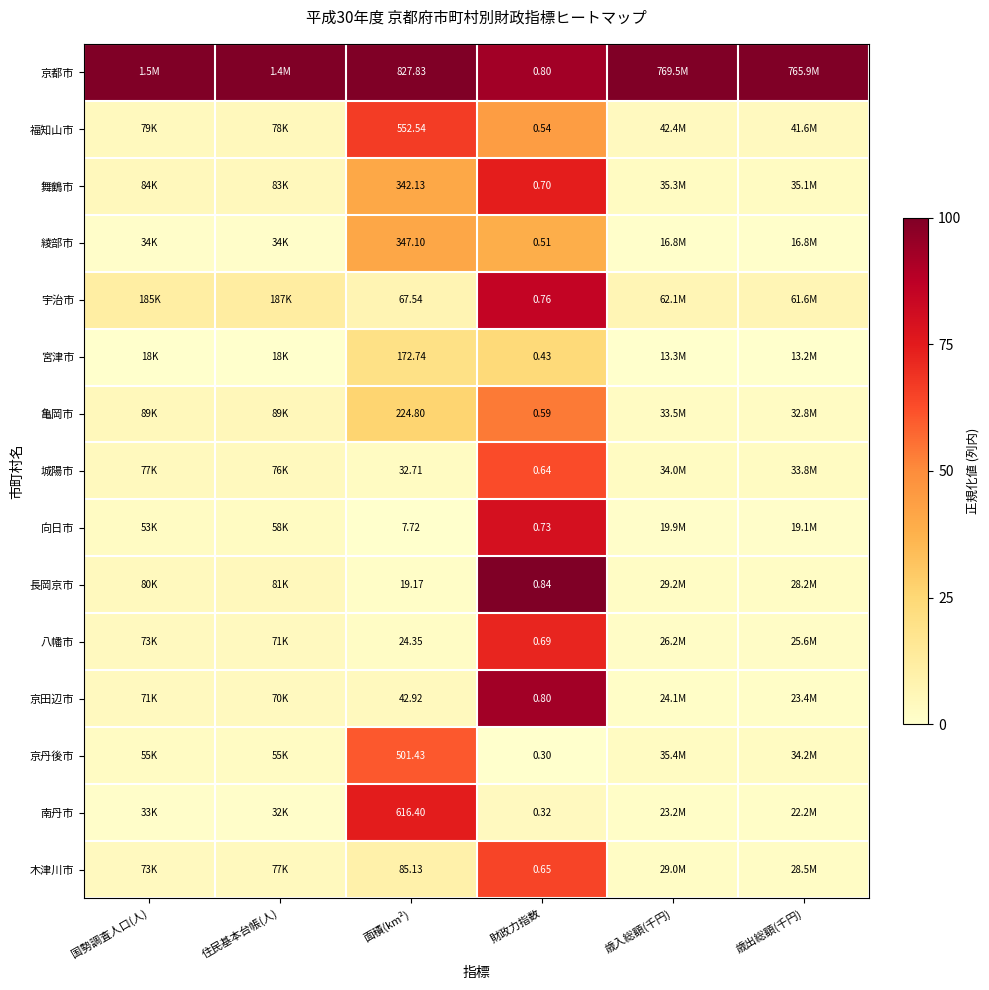

Rank the series by their maximum value, from lowest to highest.

宮津市, 綾部市, 亀岡市, 京丹後市, 城陽市, 木津川市, 福知山市, 八幡市, 舞鶴市, 南丹市, 向日市, 宇治市, 京田辺市, 京都市, 長岡京市